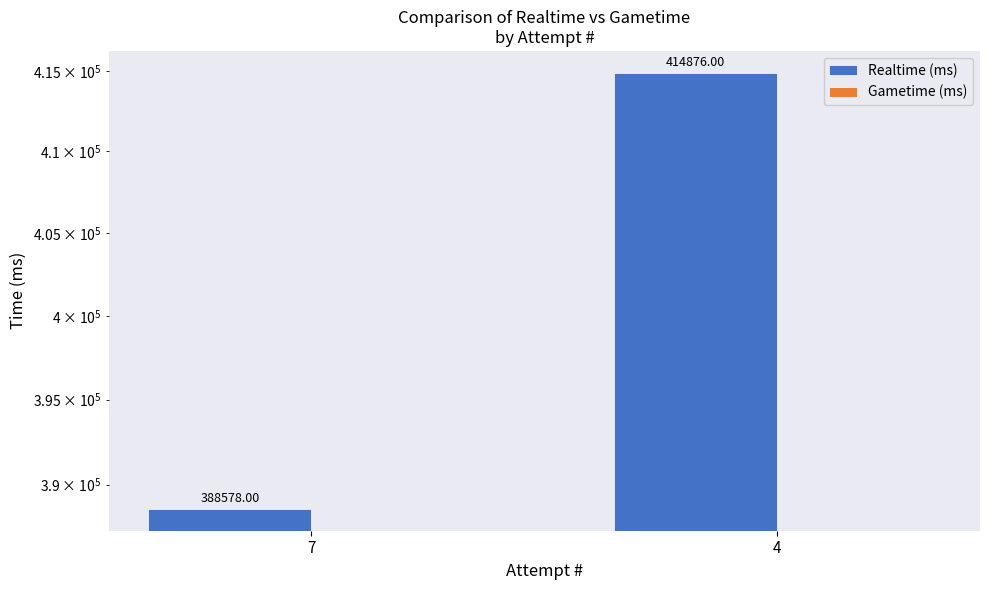

Which series has the largest total across all categories?

Realtime (ms)